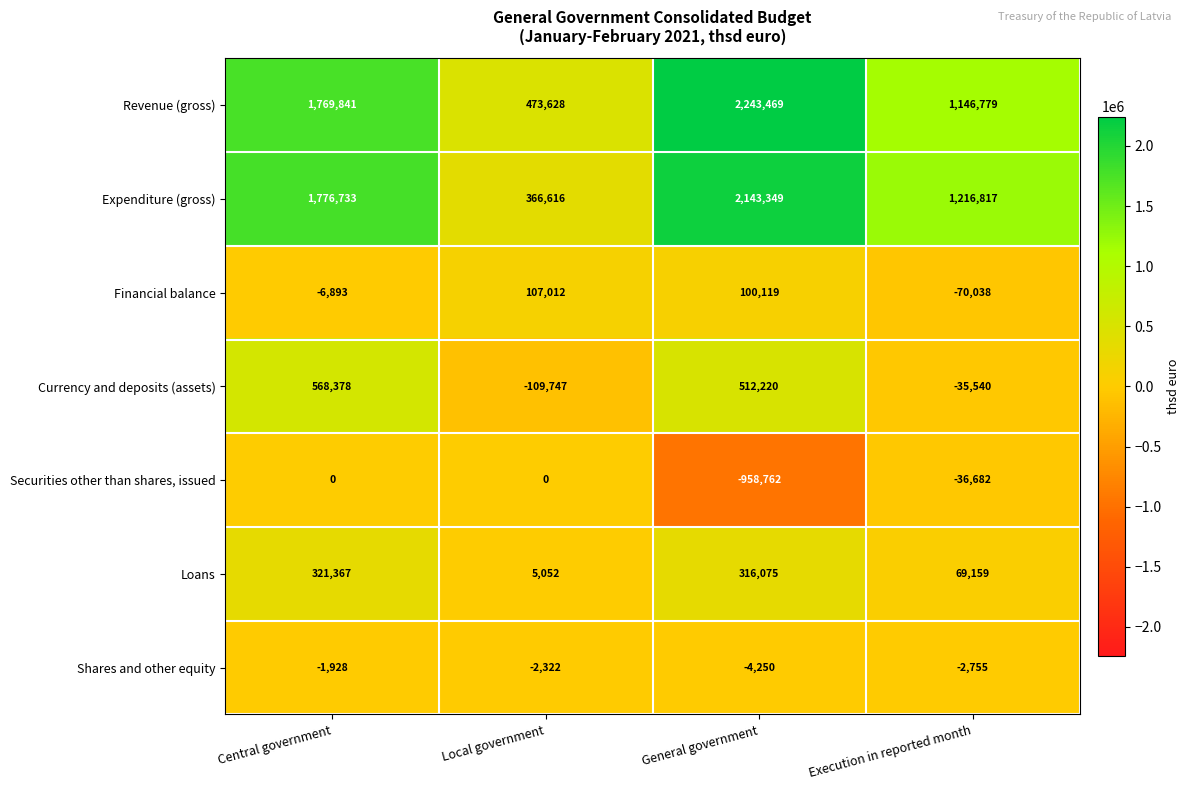

Reading right to left, transcribe all the data shown in this chart.

Revenue (gross): 1146779	2243469	473628	1769841
Expenditure (gross): 1216817	2143349	366616	1776733
Financial balance: -70038	100119	107012	-6893
Currency and deposits (assets): -35540	512220	-109747	568378
Securities other than shares, issued: -36682	-958762	0	0
Loans: 69159	316075	5052	321367
Shares and other equity: -2755	-4250	-2322	-1928